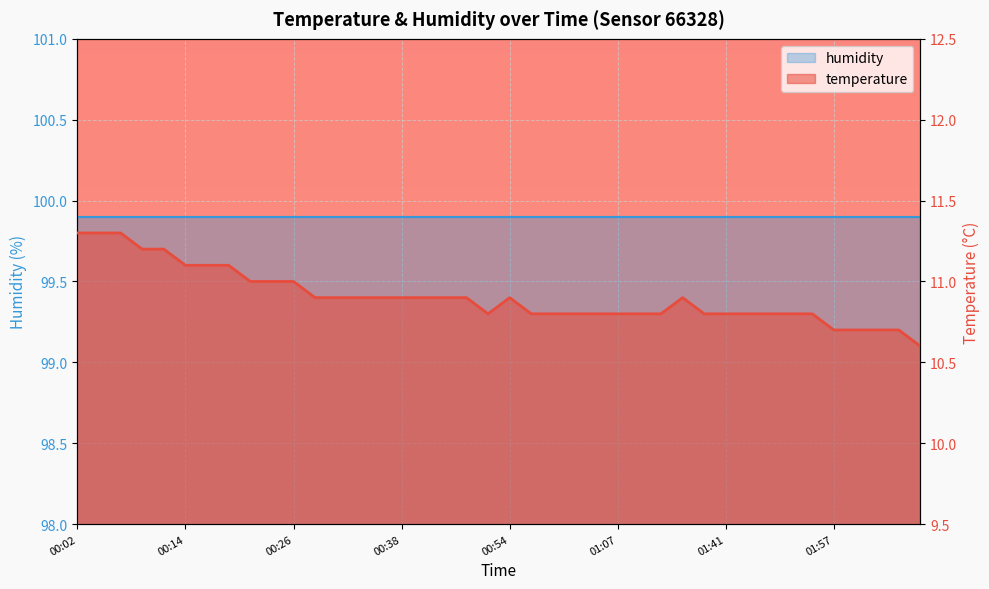

Approximately how many times larger is the value at 00:33 compared to 01:54?

1.0